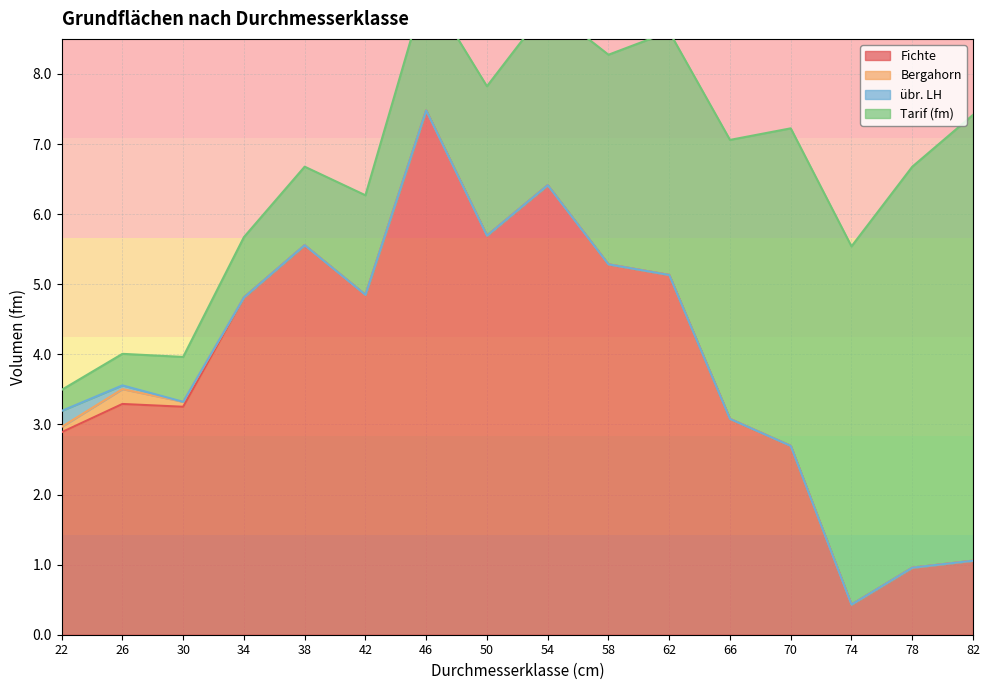

Which series has the largest total across all categories?

Fichte